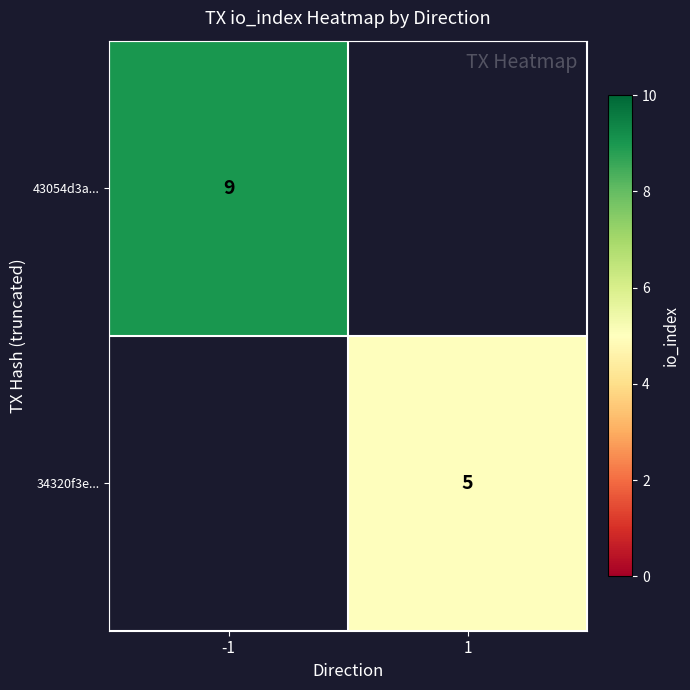

True or false: 43054d3a... has a value of 3 at -1.

False